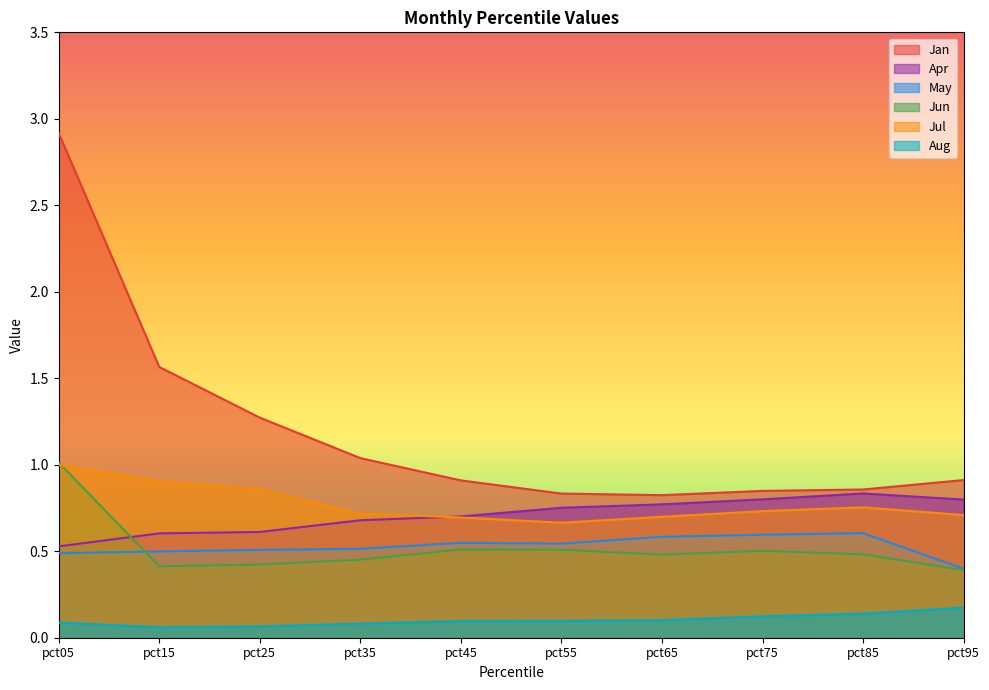

At which label is Aug closest to 0?

pct15